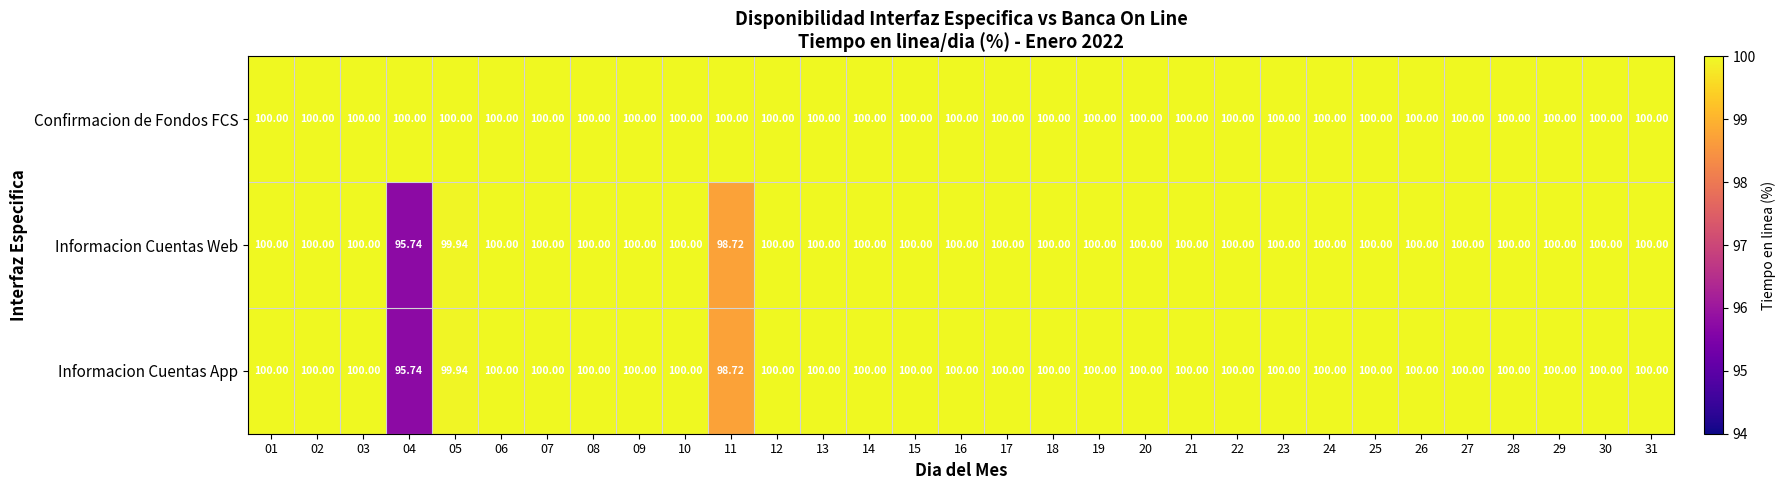

Which series has the largest total across all categories?

Confirmacion de Fondos FCS